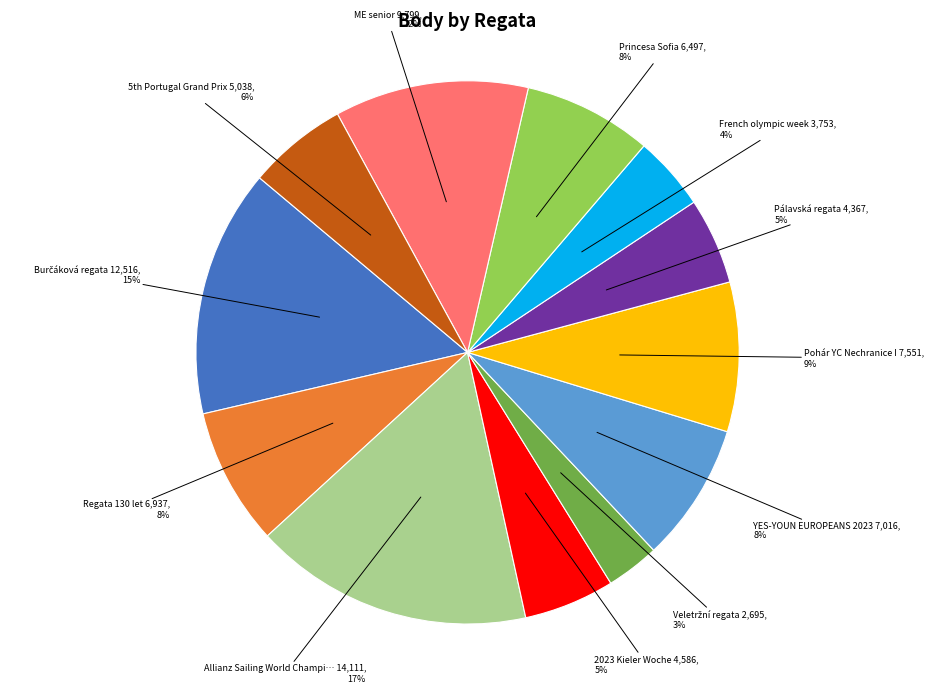

To the nearest percent, what is the average slice percentage?

8%